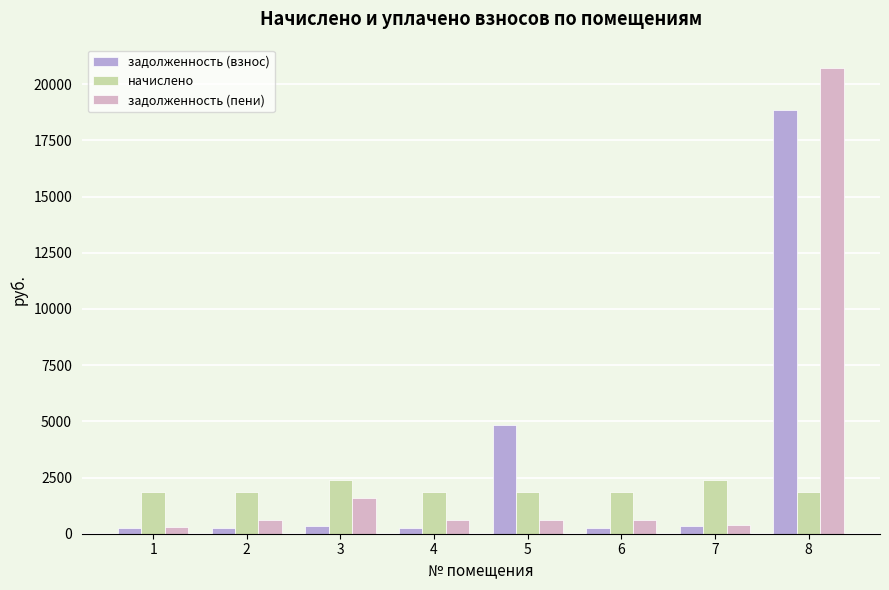

The value of начислено at 4 is 1872.0. True or false?

True